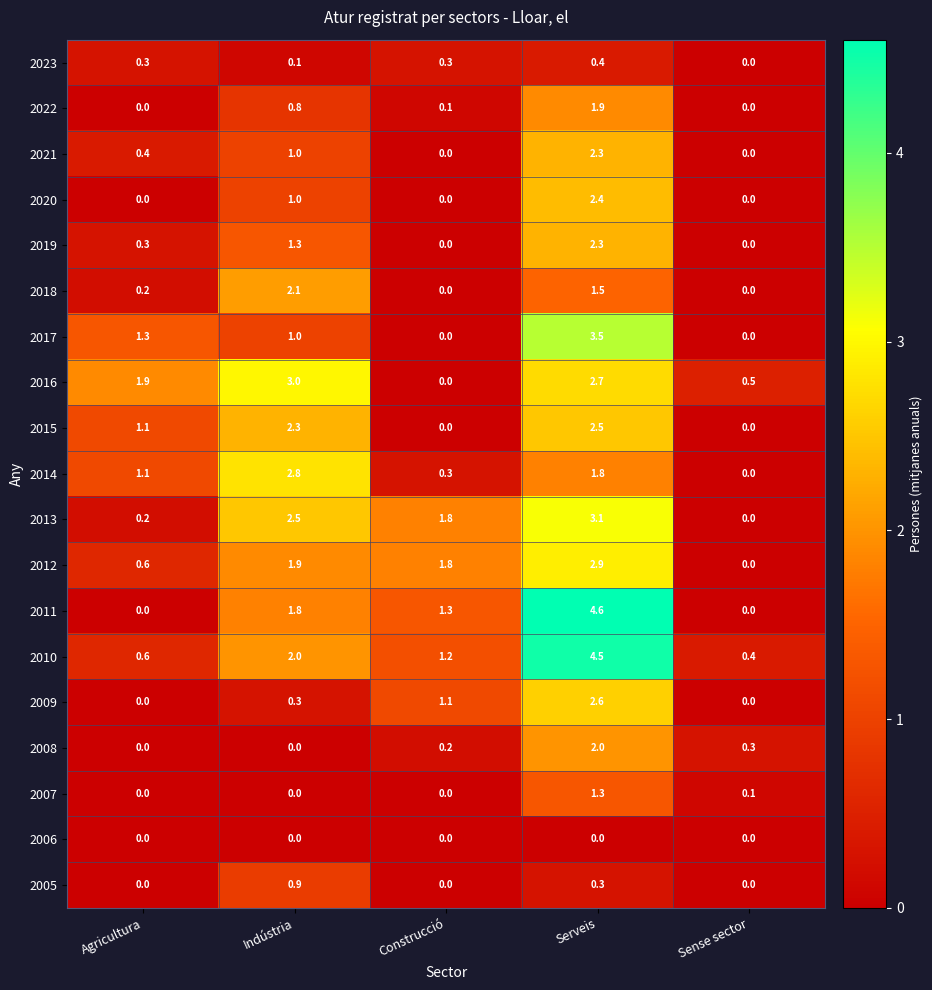

What is the total value across all series at Agricultura?

8.0